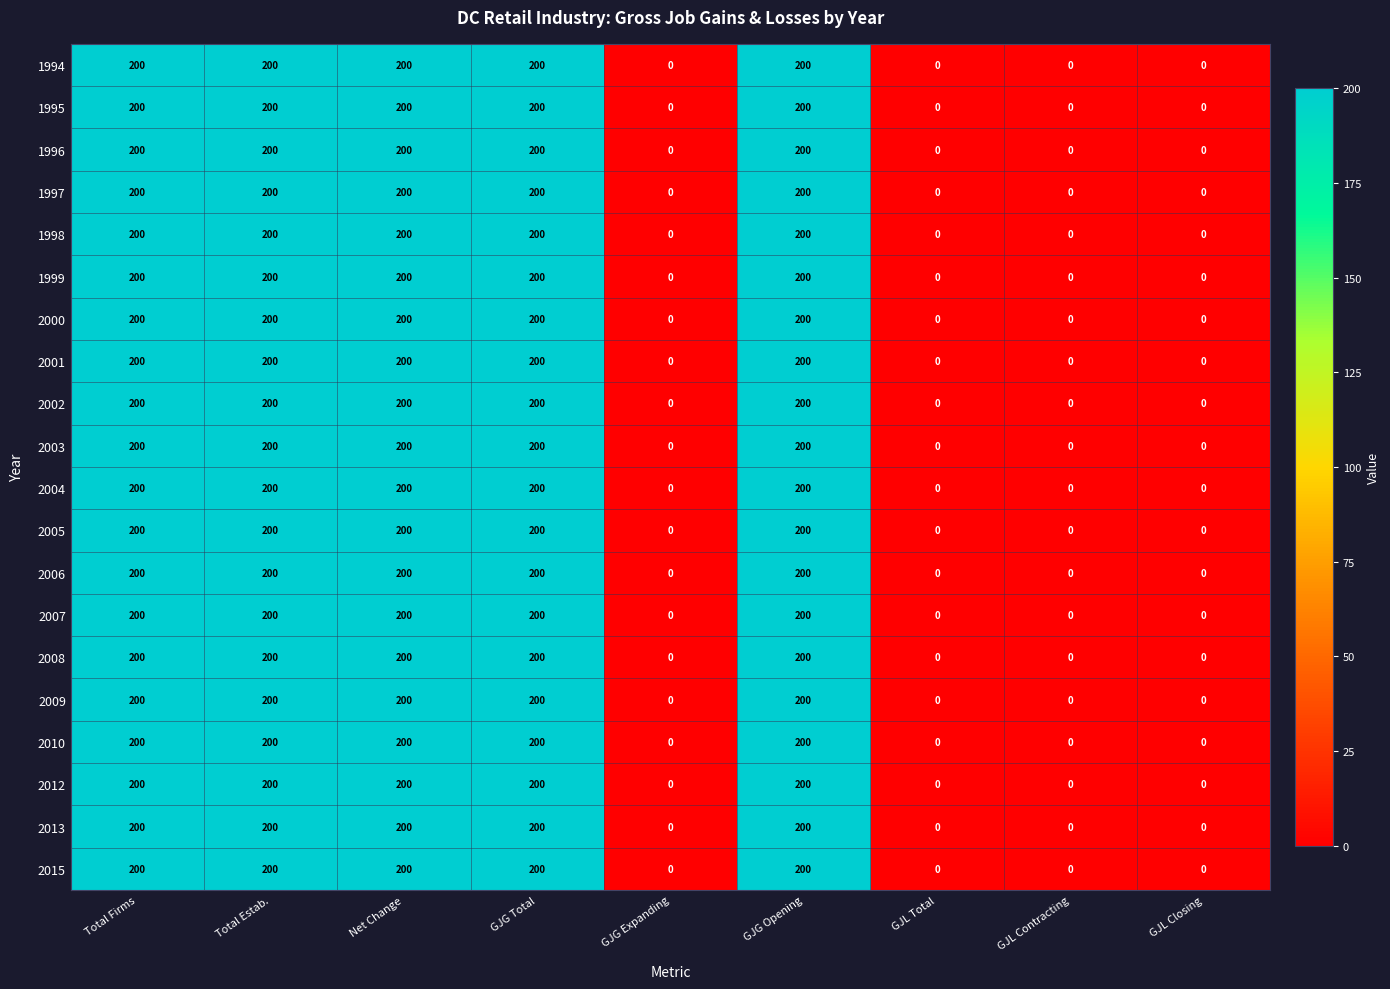

How many data points does each series have?

9